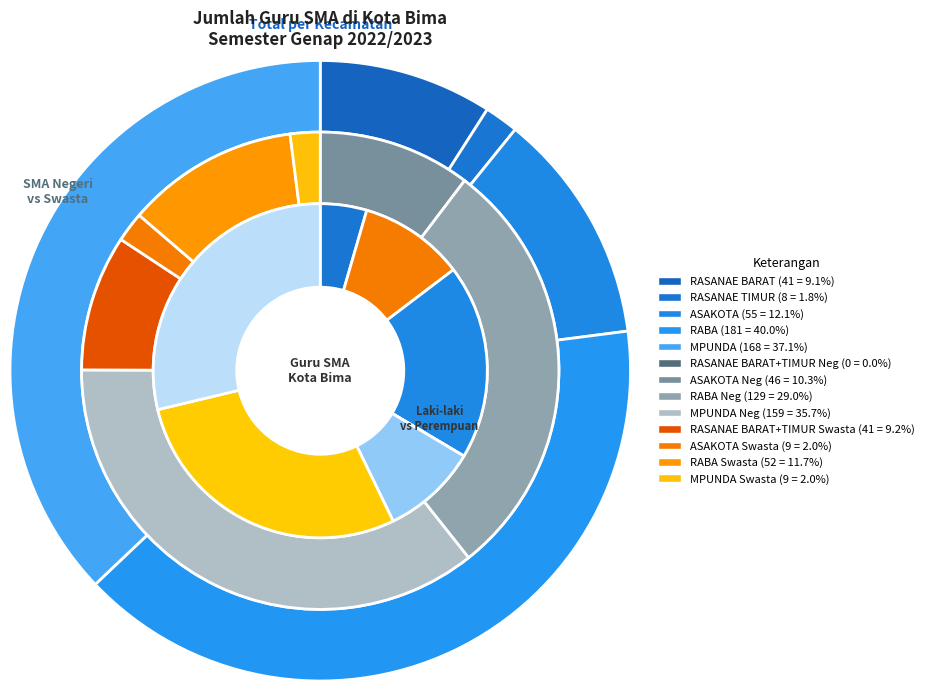

Do KEC. RASANAE BARAT and KEC. ASAKOTA together represent more than half of the pie?

No